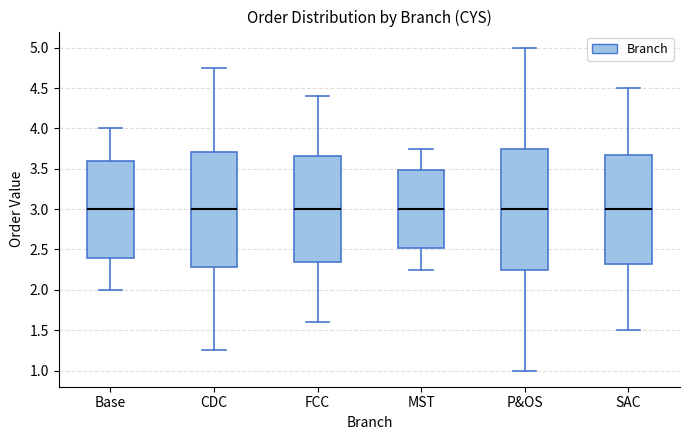

Reading left to right, transcribe this box plot: for each box, give where its median line is, the range the box spans, and where its two whiskers end, as read against the y-axis. The values are not printed on the chart, so give them approximately, as read against the axis.

Base: median 3.00, box 2.40 to 3.60, whiskers 2.00 to 4.00
CDC: median 3.00, box 2.30 to 3.70, whiskers 1.25 to 4.75
FCC: median 3.00, box 2.35 to 3.65, whiskers 1.60 to 4.40
MST: median 3.00, box 2.50 to 3.50, whiskers 2.25 to 3.75
P&OS: median 3.00, box 2.25 to 3.75, whiskers 1.00 to 5.00
SAC: median 3.00, box 2.35 to 3.70, whiskers 1.50 to 4.50